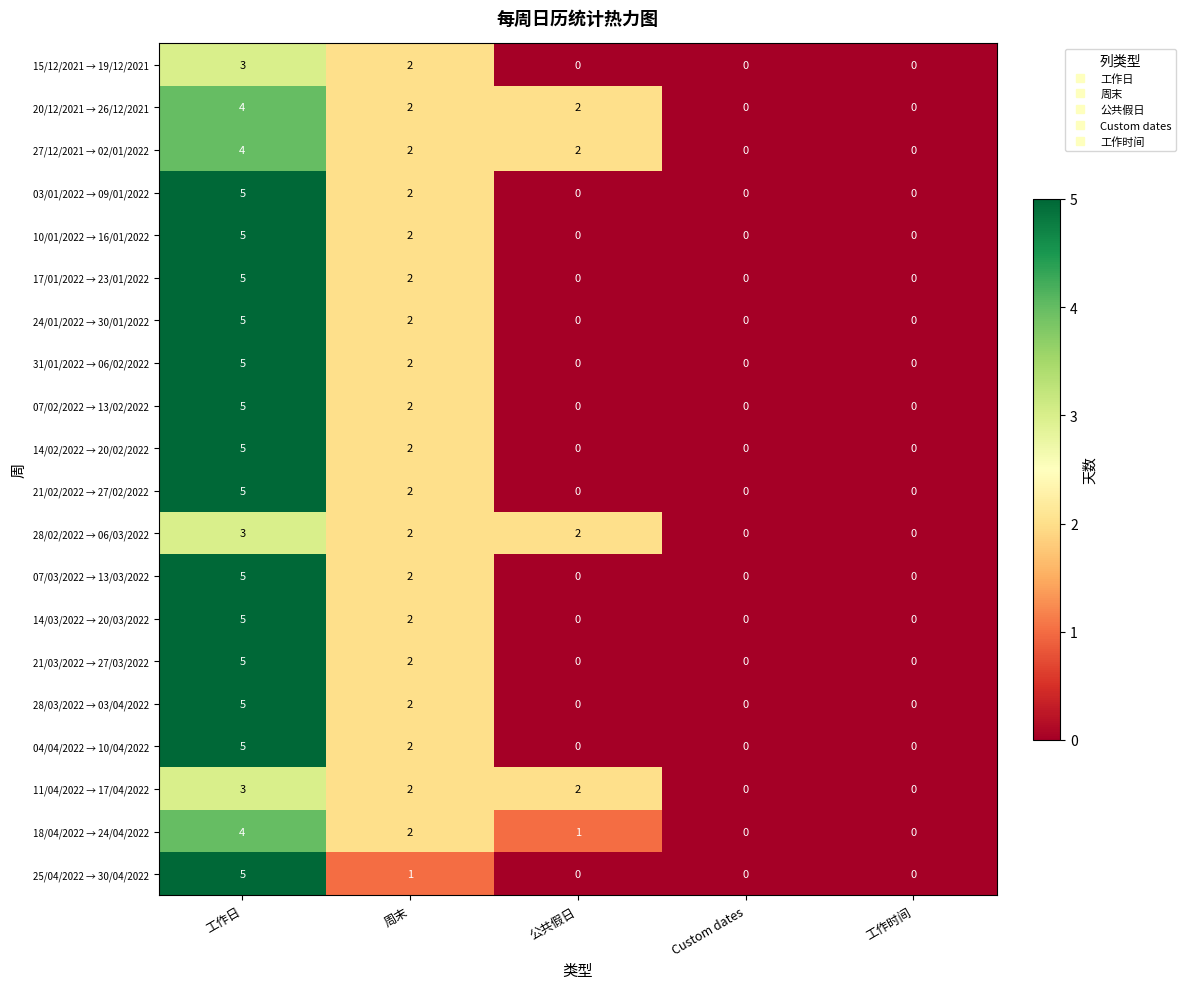

How many 17/01/2022 → 23/01/2022 values are between 0 and 2?

4